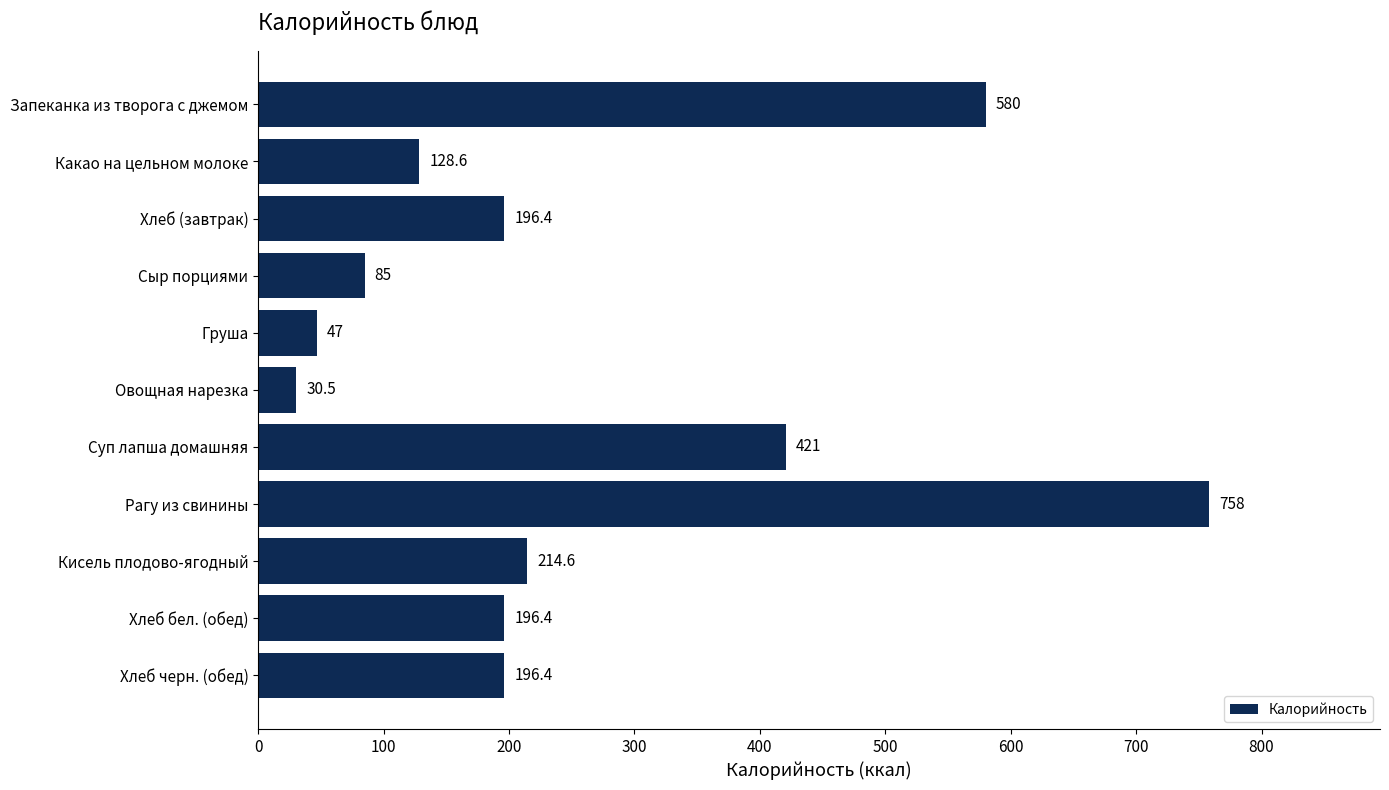

What is the sum of the values at Кисель плодово-ягодный and Груша?

261.6